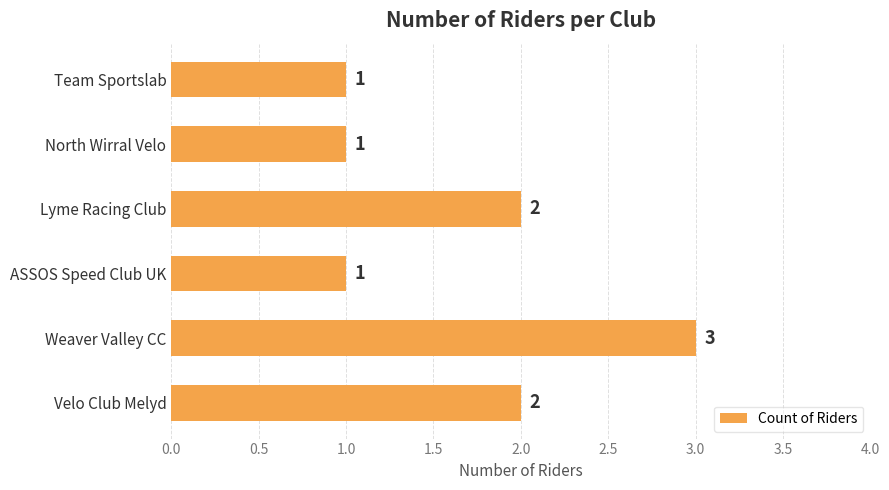

How many values are below 2?

3